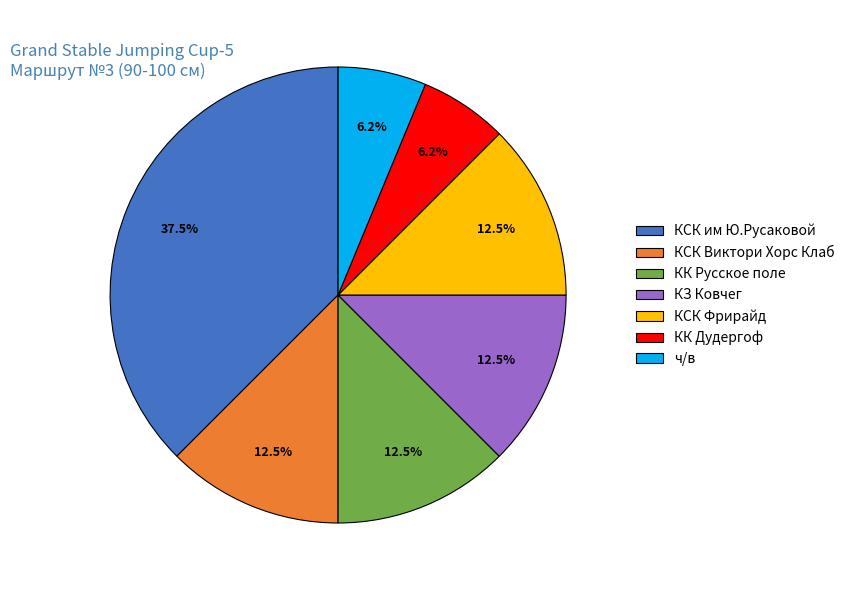

Is the sum of КЗ Ковчег and КК Дудергоф greater than half?

No